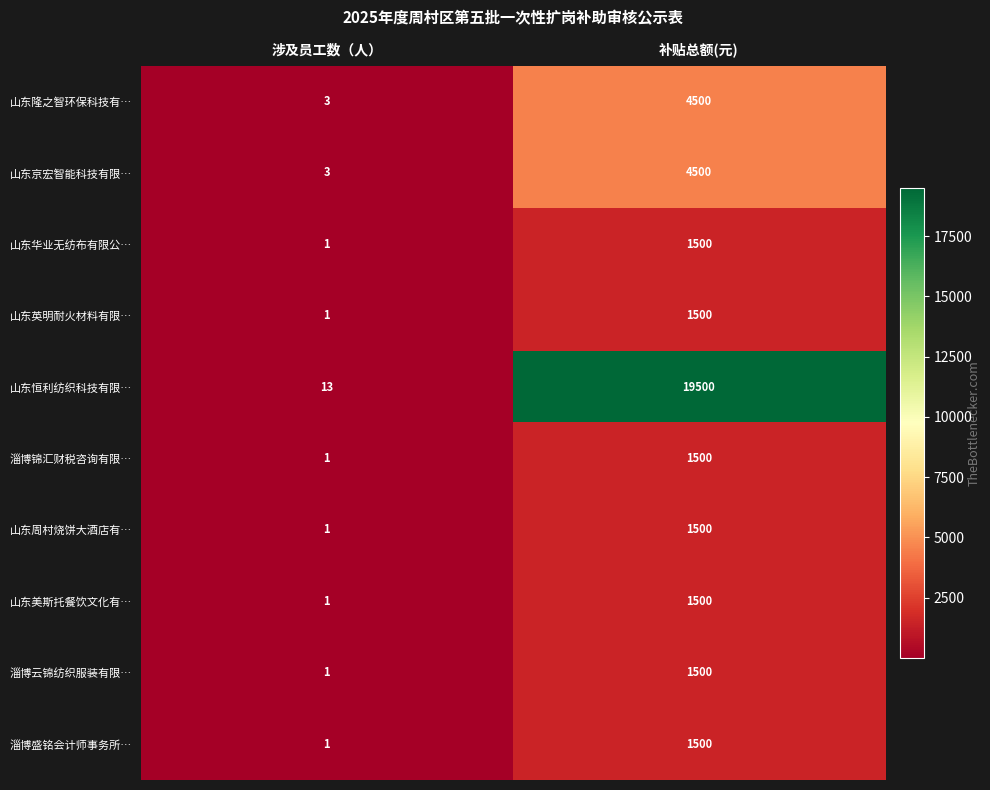

Which series has the widest spread of values?

山东恒利纺织科技有限…